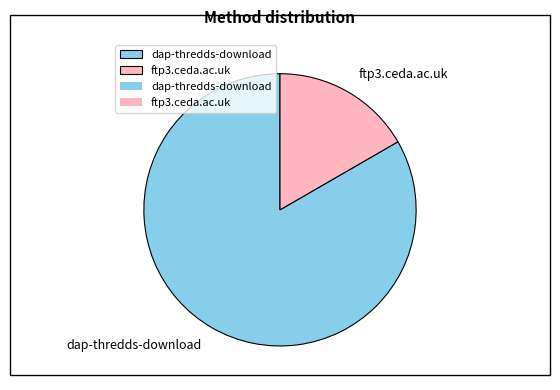

Which has a higher value, dap-thredds-download or ftp3.ceda.ac.uk?

dap-thredds-download